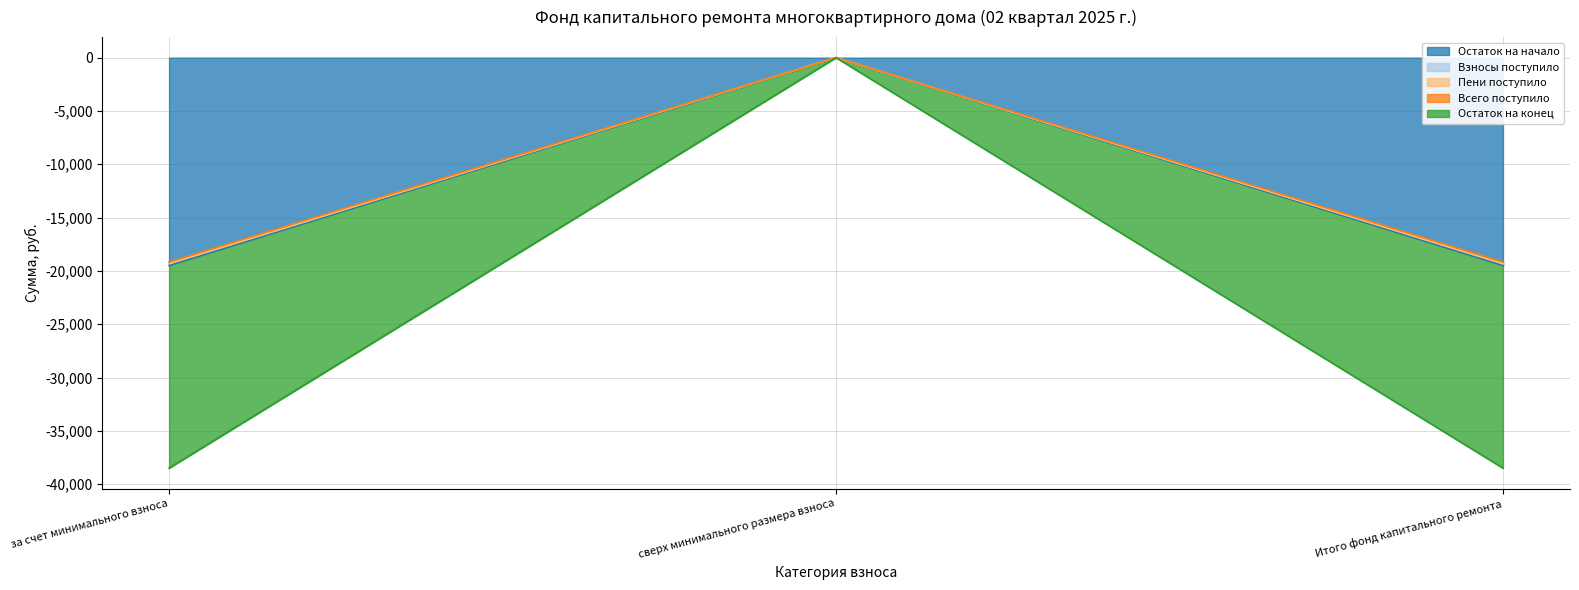

Between сверх минимального размера взноса and за счет минимального взноса, which is larger?

сверх минимального размера взноса